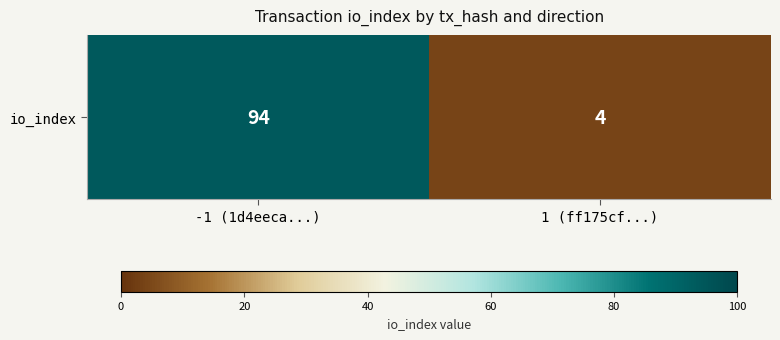

What is the ratio of the value at -1 (1d4eeca...) to the value at 1 (ff175cf...)?

23.5